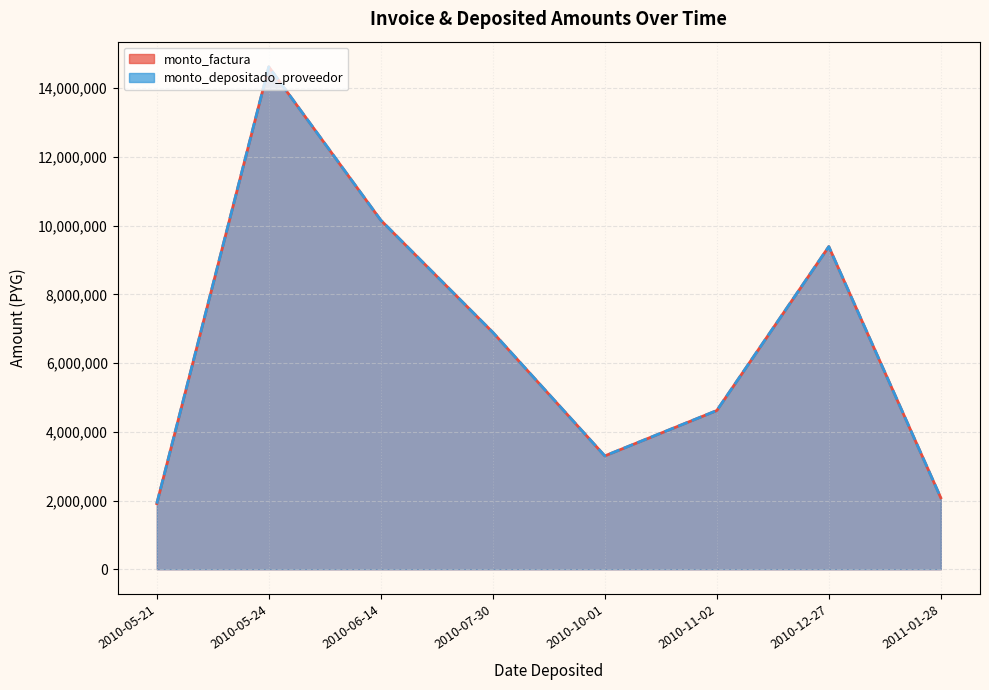

What are all the series names shown in the legend?

monto_factura, monto_depositado_proveedor